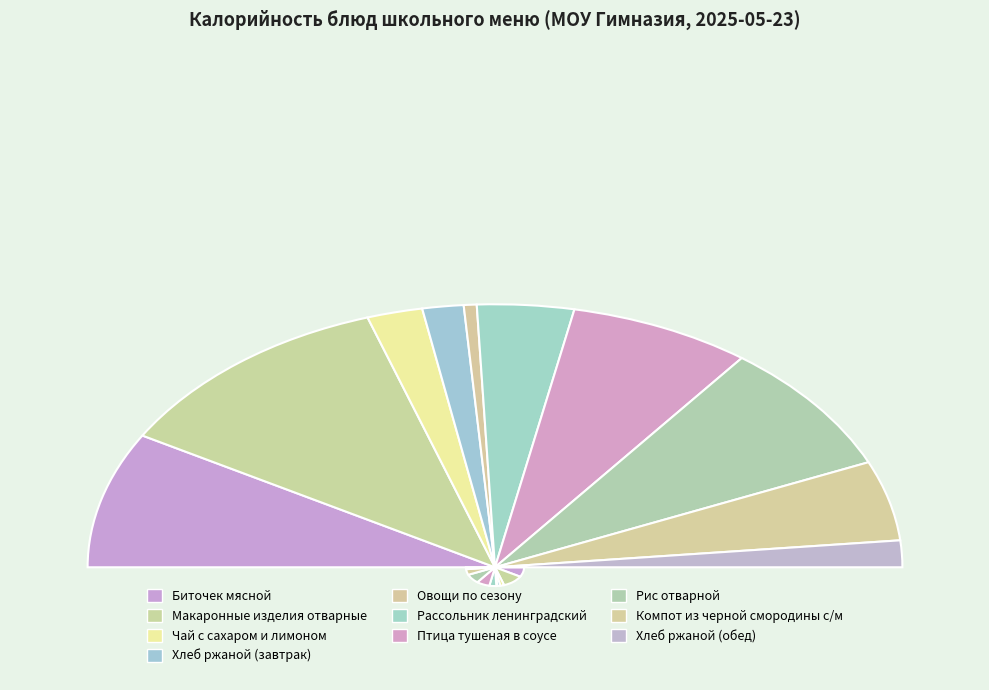

Which has a higher value, Хлеб ржаной (обед) or Макаронные изделия отварные?

Макаронные изделия отварные